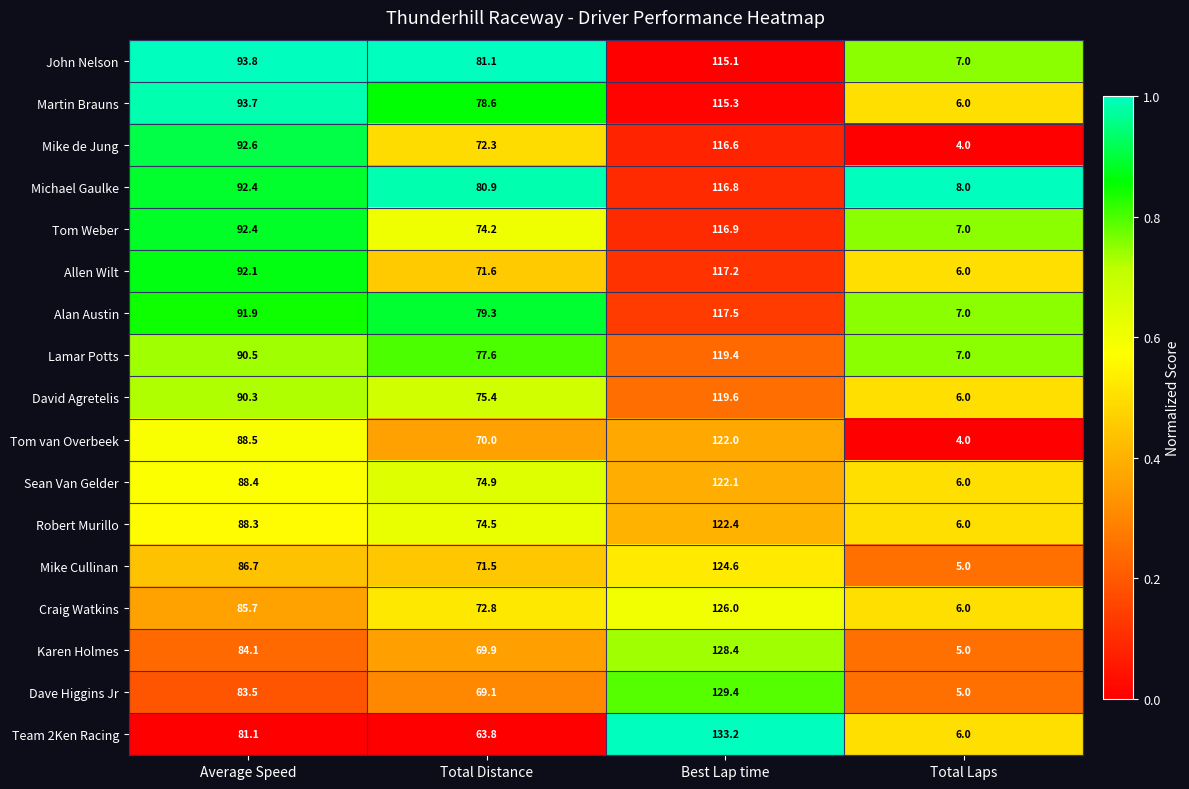

Where does the Mike Cullinan series first go above 86?

Average Speed